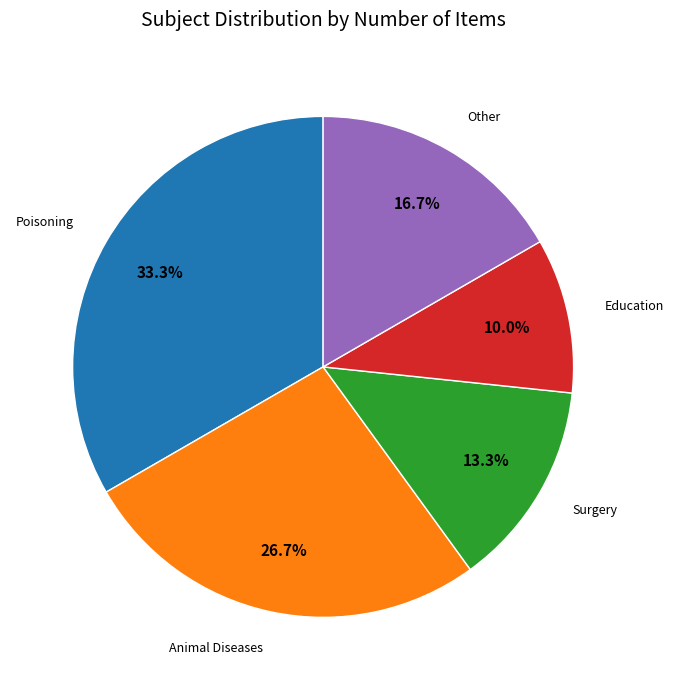

What is the ratio of the value at Other to the value at Education?

1.7